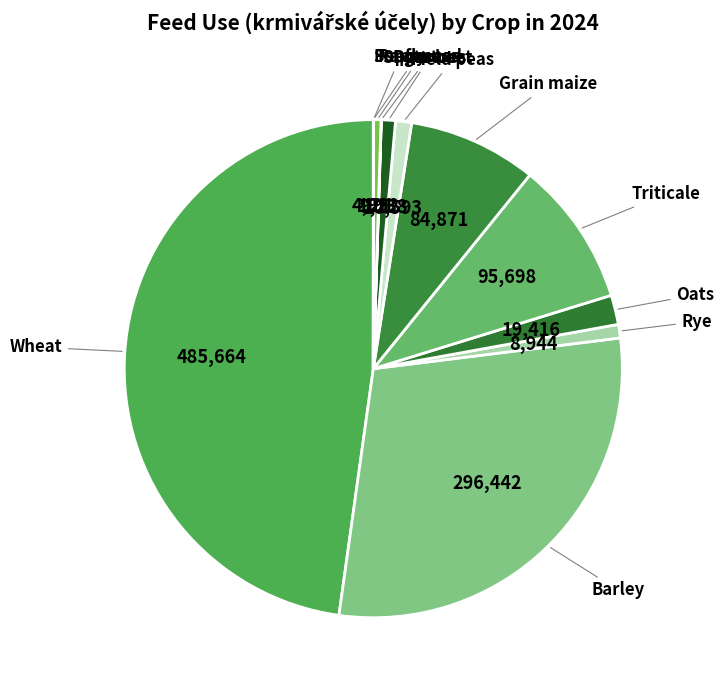

How many segments does this pie chart have?

12